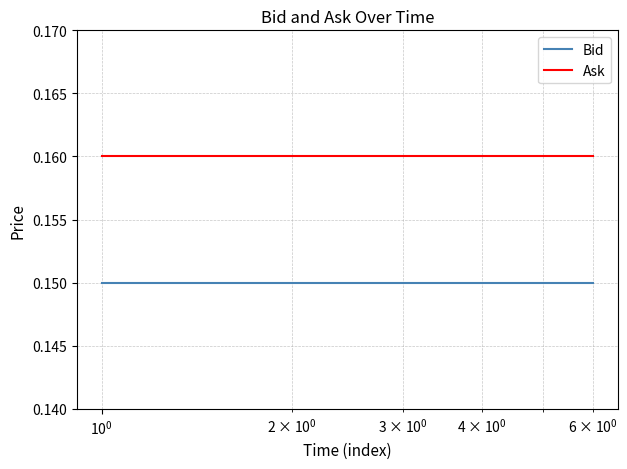

True or false: Ask and Bid intersect in this chart.

False